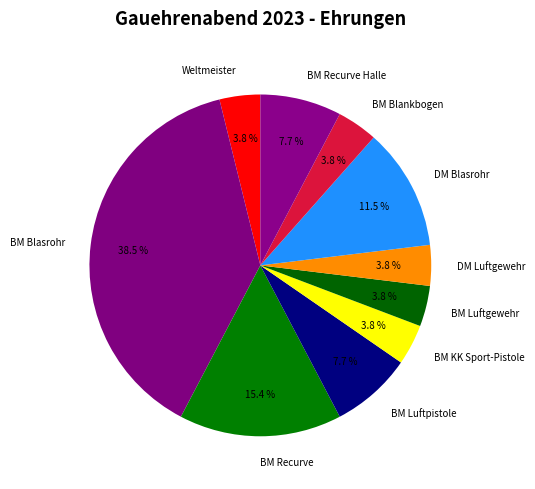

Count the number of slices in the pie.

10